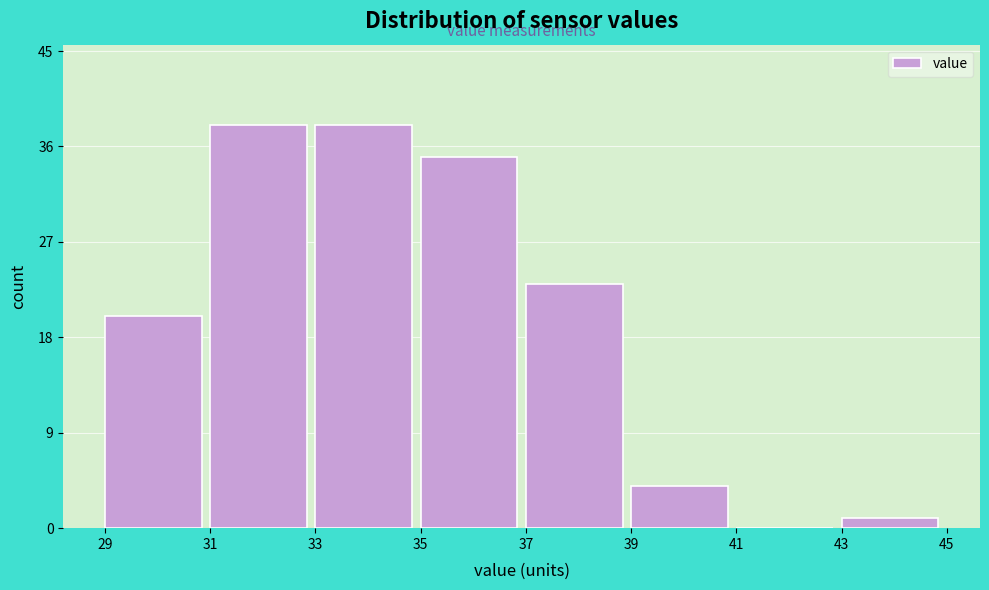

How tall is the bar that spans 39 to 41 on the x-axis? The values are not printed on the chart, so give them approximately, as read against the axis.

4